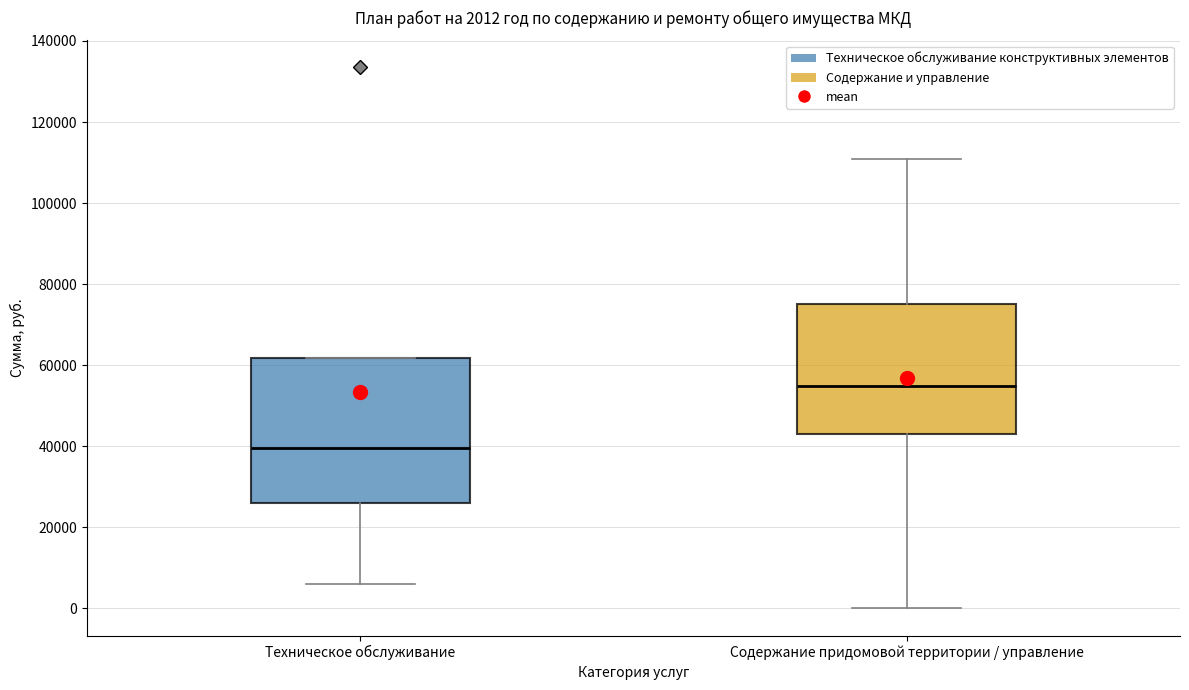

Which box's median line is the highest?

Содержание придомовой территории / управление